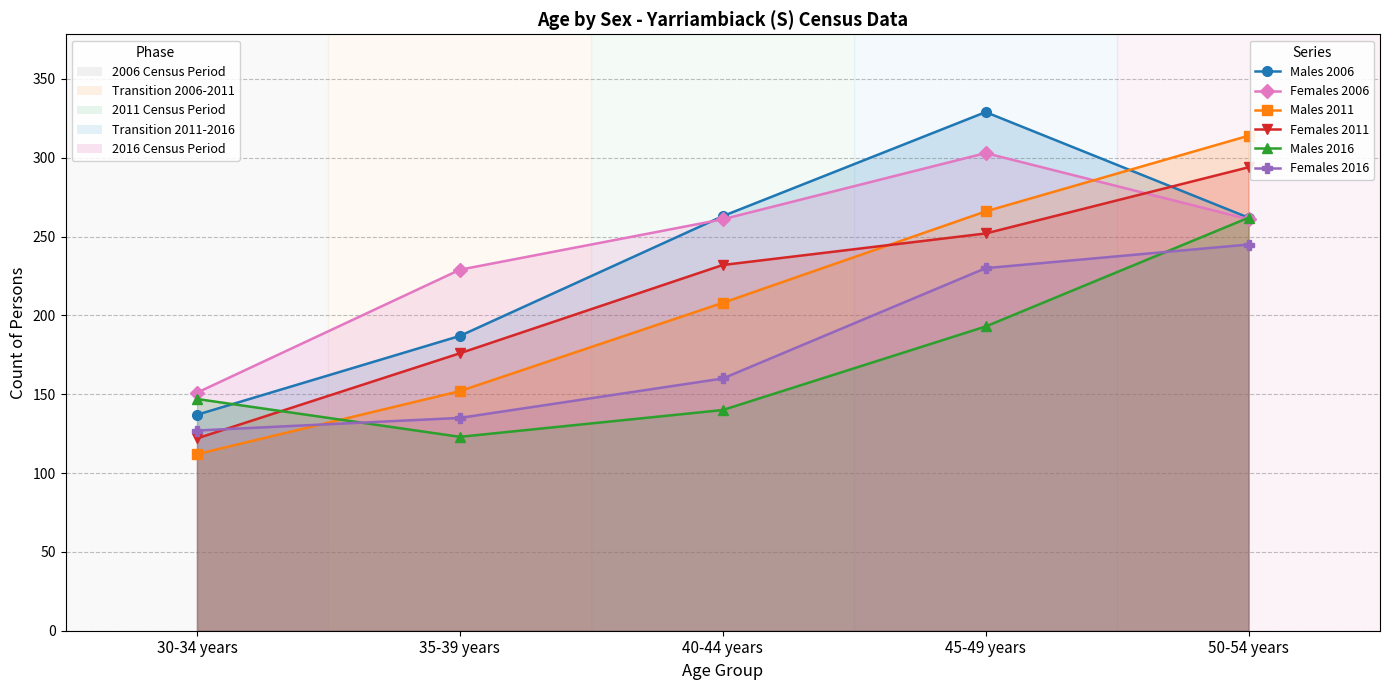

Which series has the largest total across all categories?

Females 2006